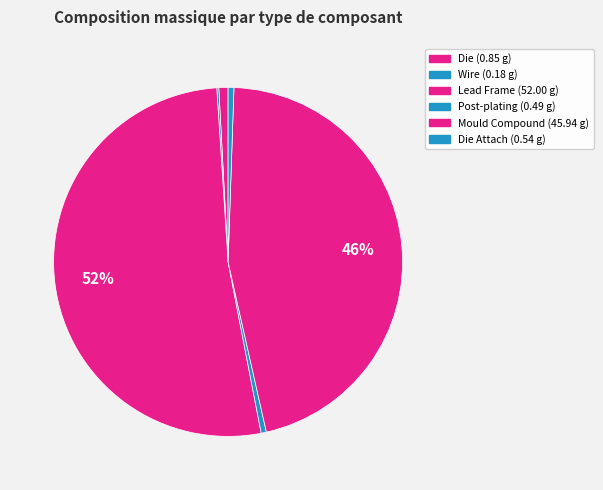

To the nearest percent, what is the average slice percentage?

17%